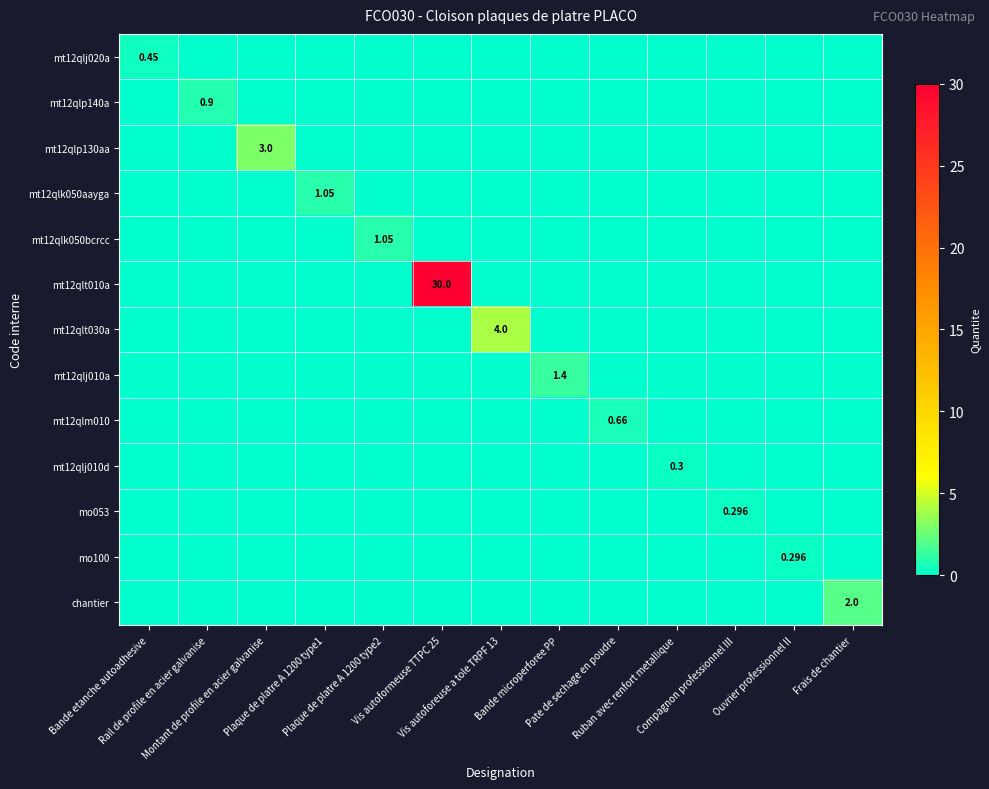

What is the difference between the maximum and minimum values in the mo100 series?

0.3